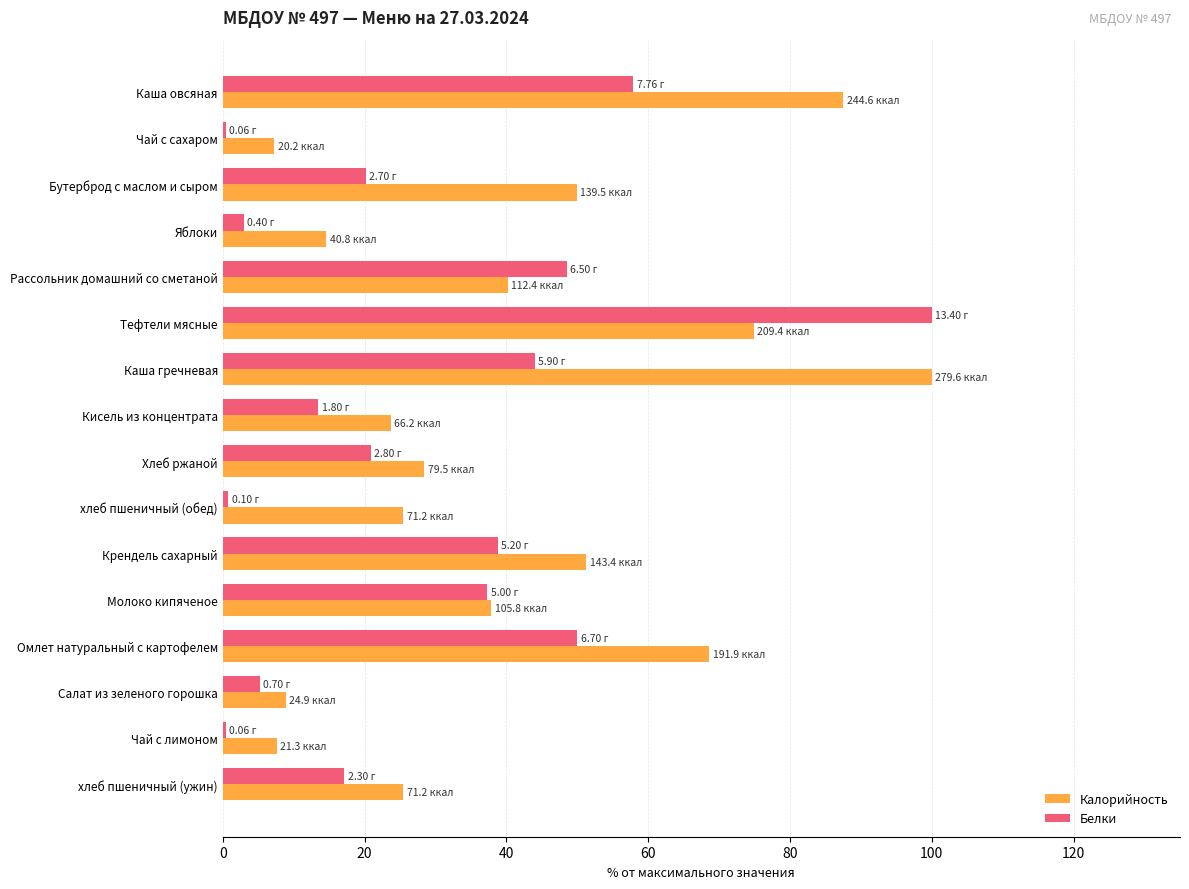

At Тефтели мясные, list the series in order from largest to smallest.

Белки, Калорийность